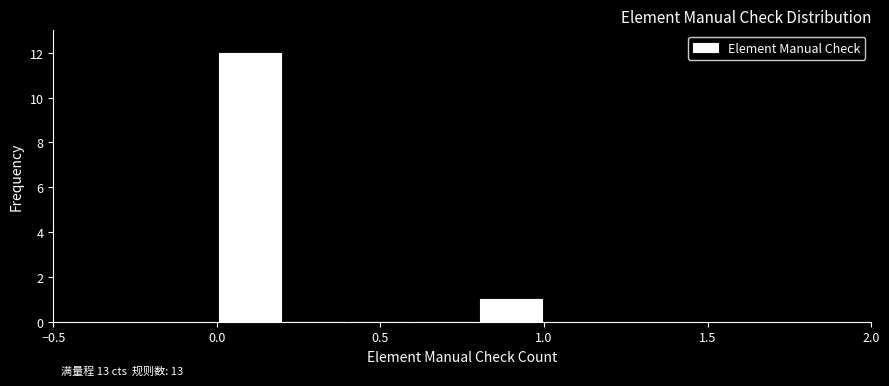

Which range on the x-axis has the tallest bar?

0.0 to 0.2